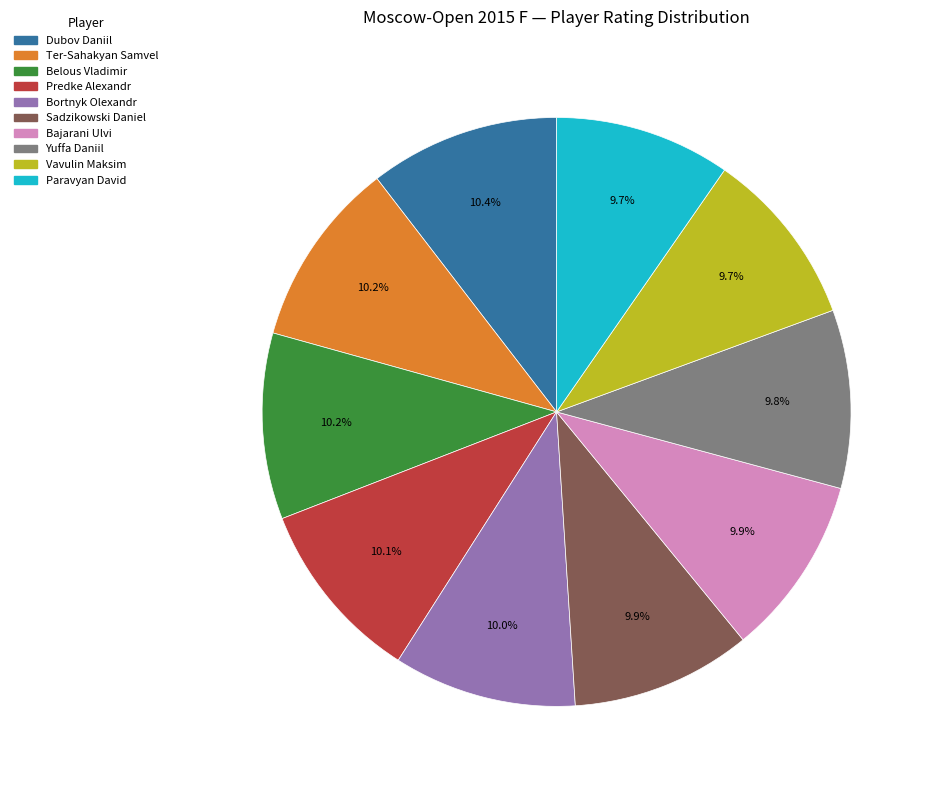

Does Dubov Daniil represent more than half of the total?

No